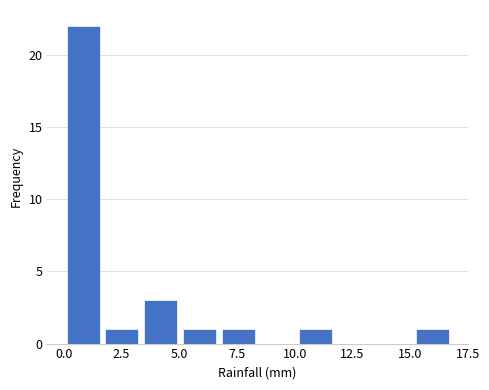

Read against the x-axis, roughly where is the centre of the tallest bar?

1.0